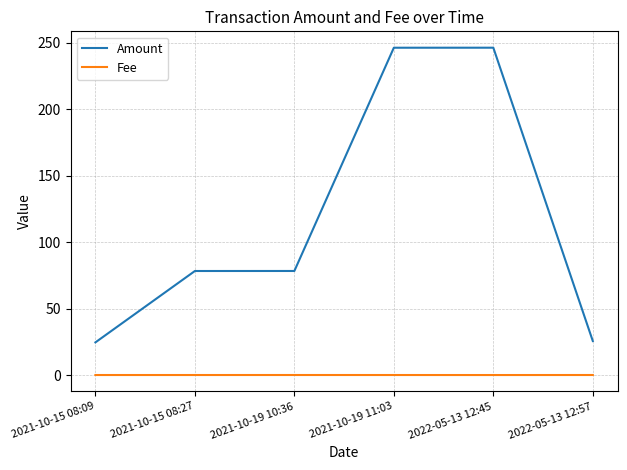

Count the number of data series in this chart.

2